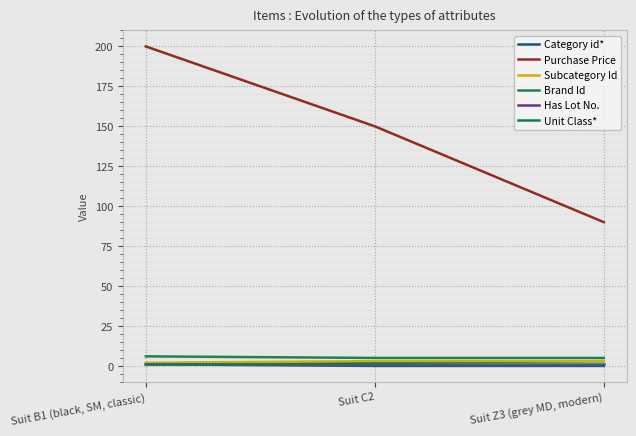

Which has a higher value, Suit C2 or Suit Z3 (grey MD, modern)?

Suit Z3 (grey MD, modern)